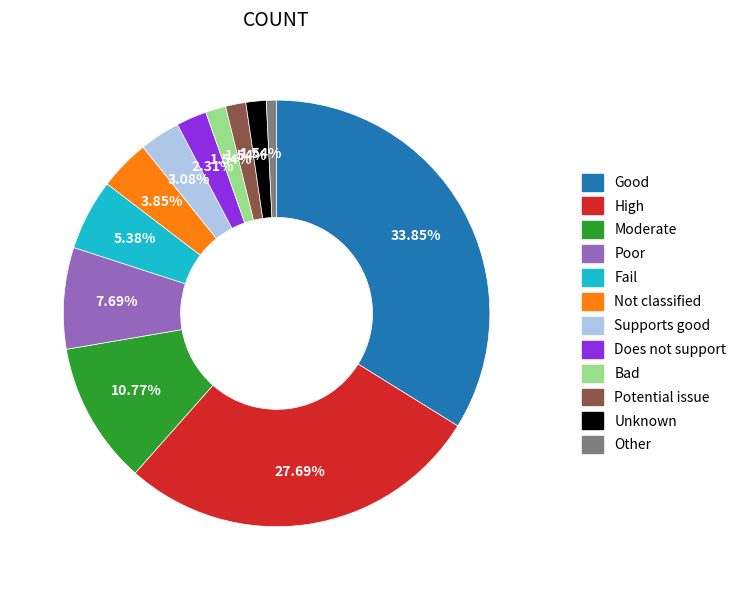

What is the smallest slice in the pie chart?

Other